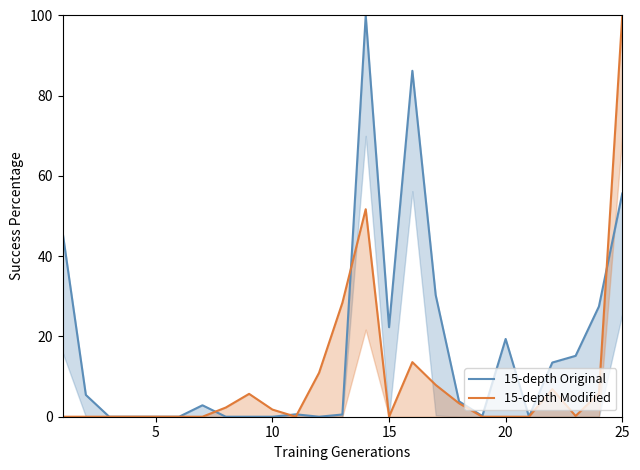

Rank the series by their maximum value, from lowest to highest.

15-depth Original, 15-depth Modified